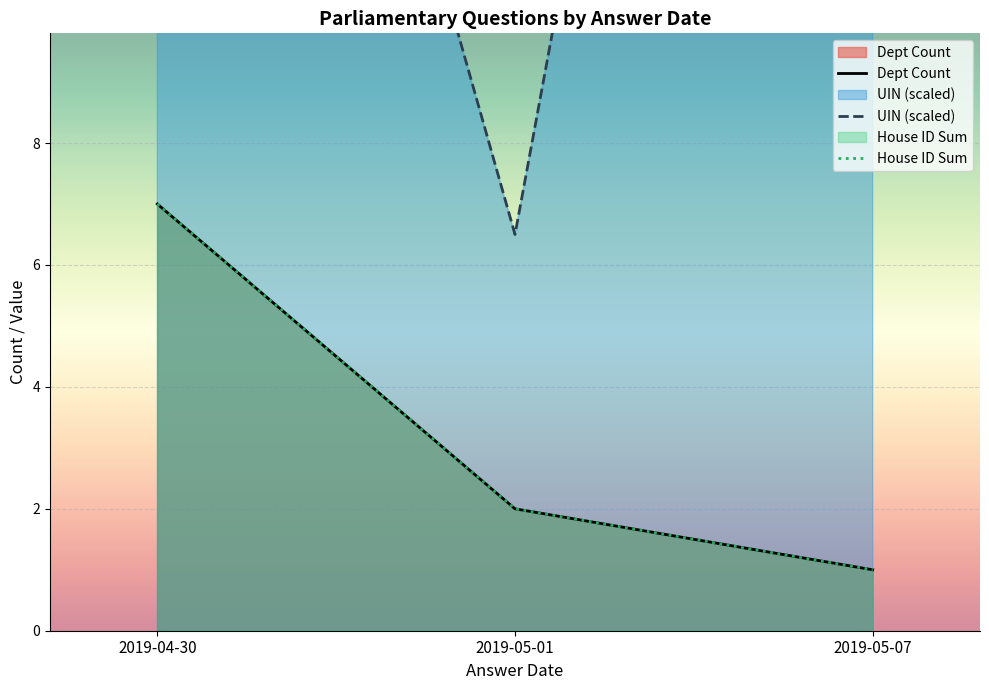

At which label is UIN (scaled) closest to 22?

2019-04-30